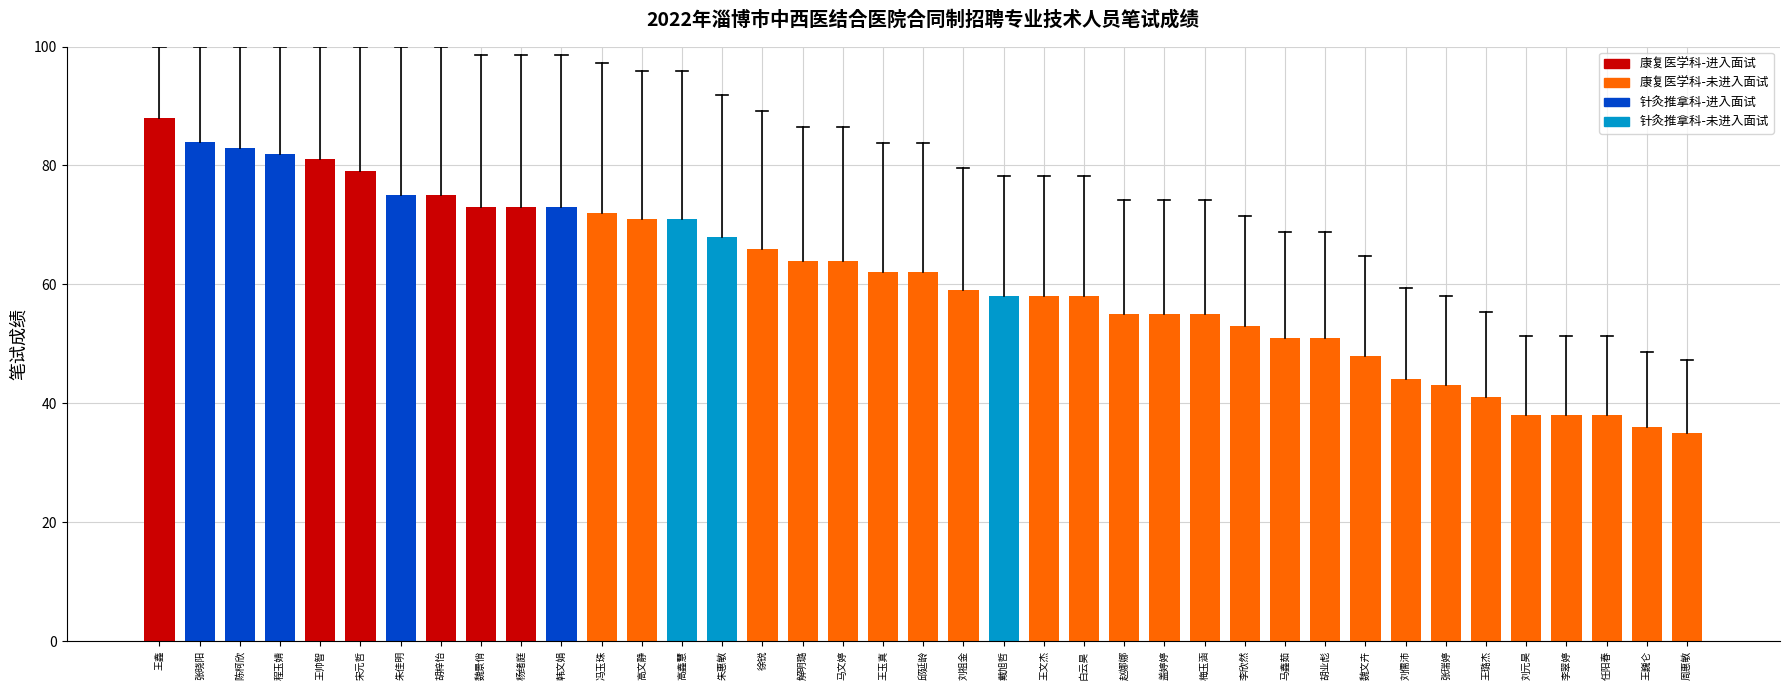

What is the sum of all values?

2380